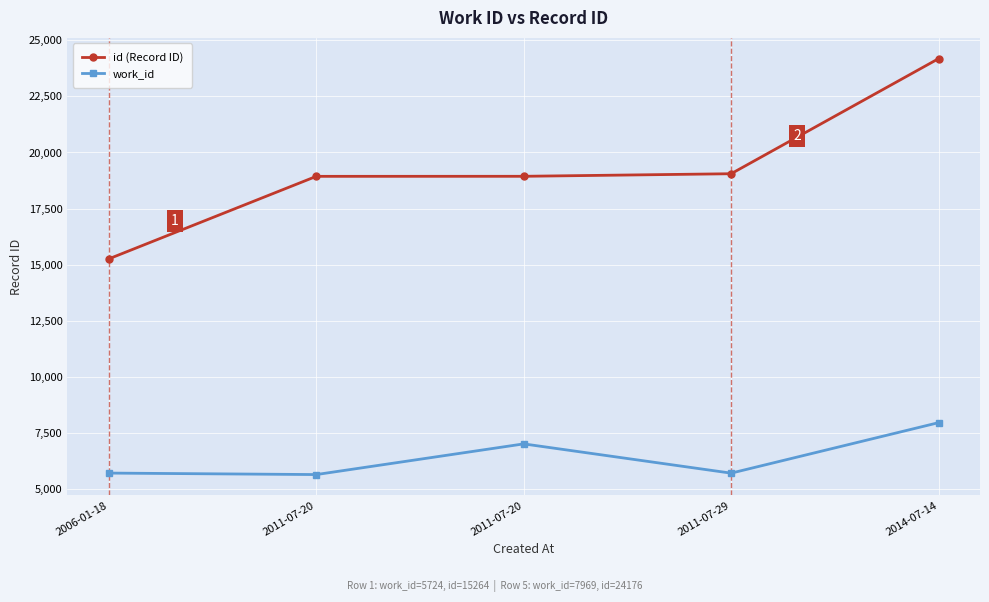

What are all the series names shown in the legend?

id (Record ID), work_id